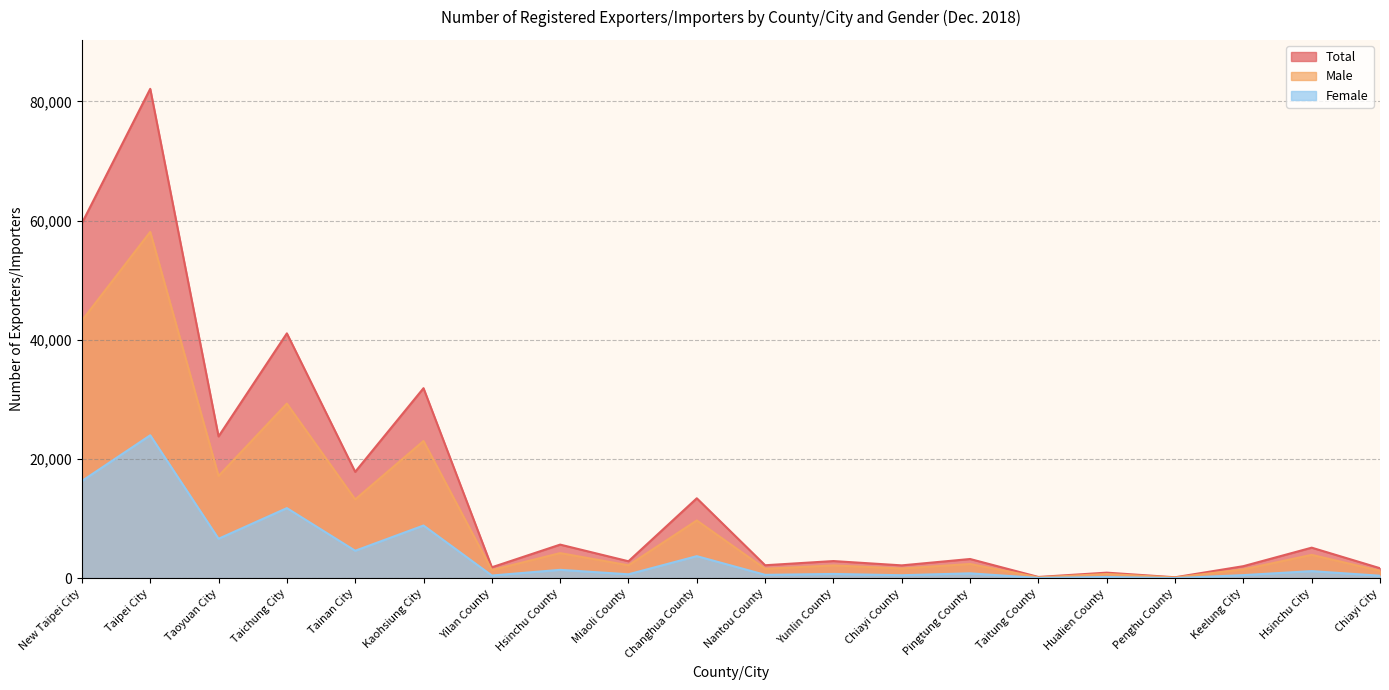

What is the sum of the Male values at New Taipei City and Miaoli County?

45422